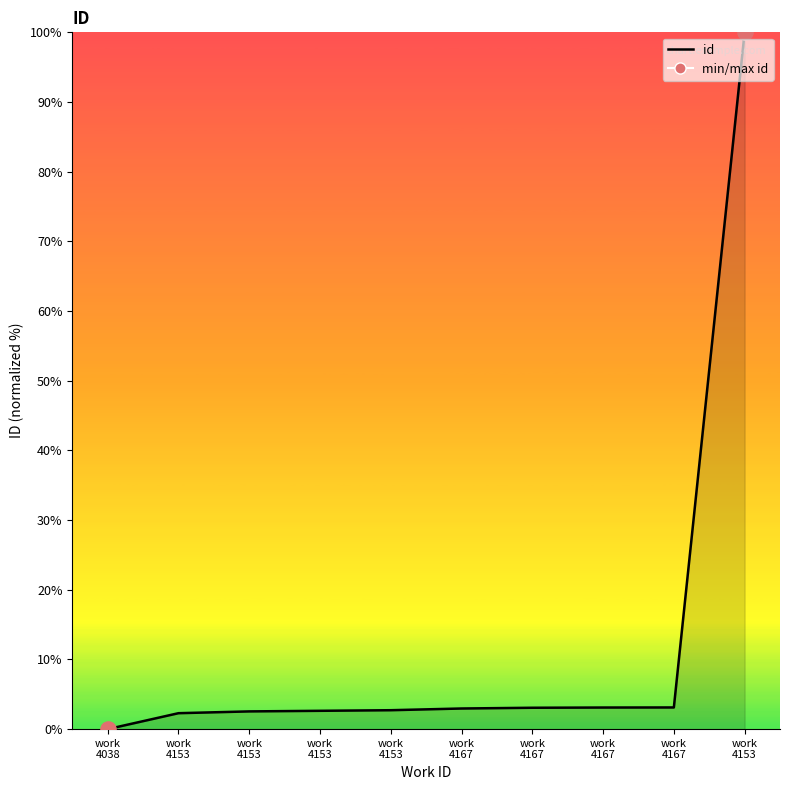

Which has a higher value, work
4153 or work
4167?

work
4167